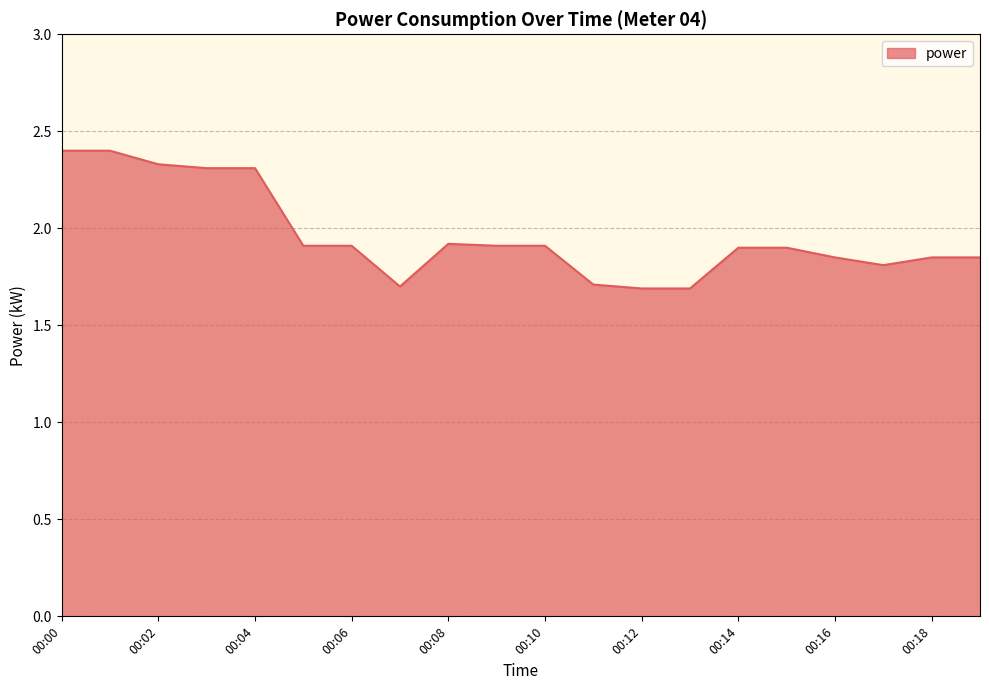

What is the minimum value shown in the chart?

1.7